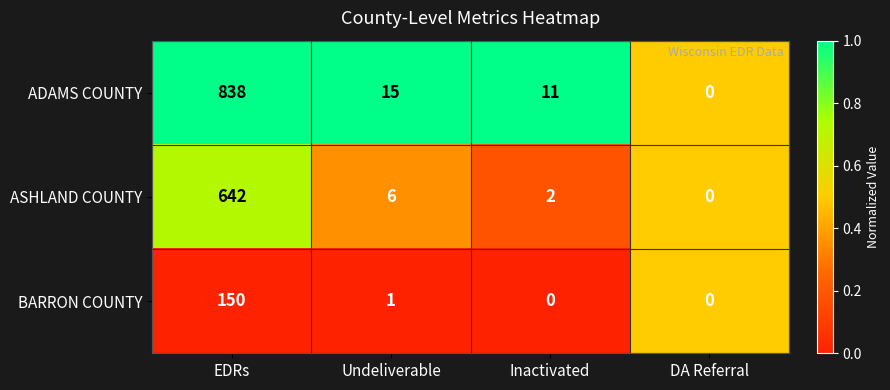

Rank the series at EDRs from highest to lowest value.

ADAMS COUNTY, ASHLAND COUNTY, BARRON COUNTY